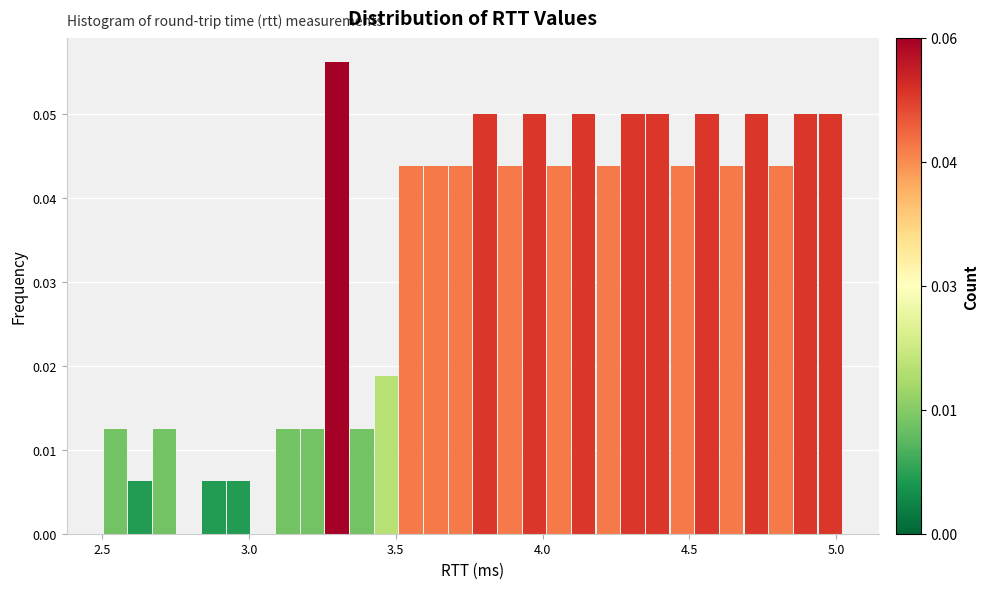

Read against the x-axis, roughly where is the centre of the tallest bar?

3.30